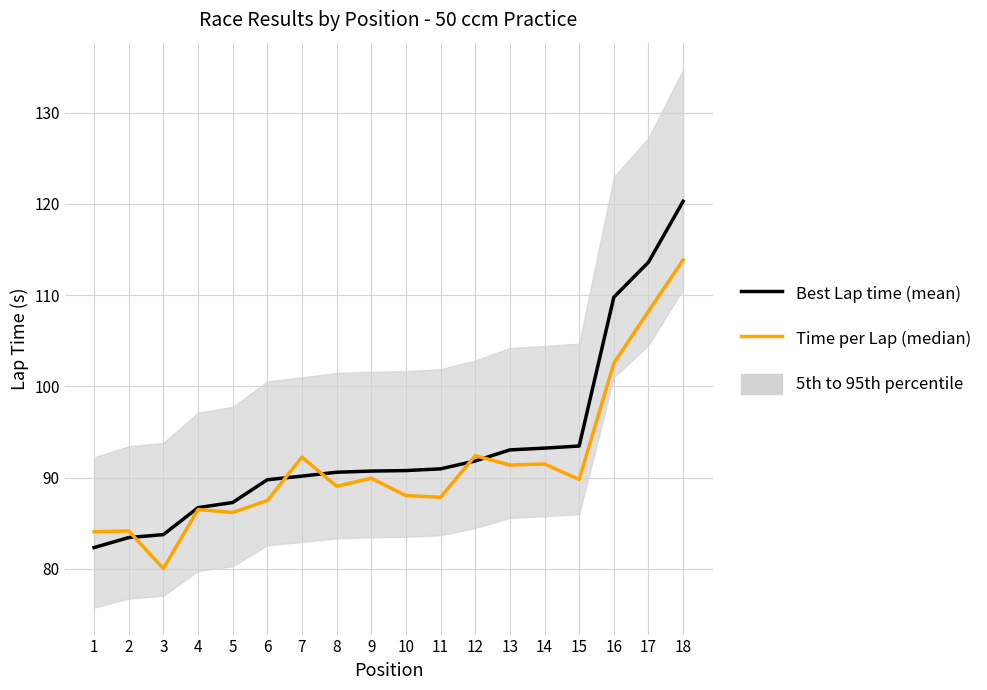

Does the chart display data point markers on the line(s)?

No